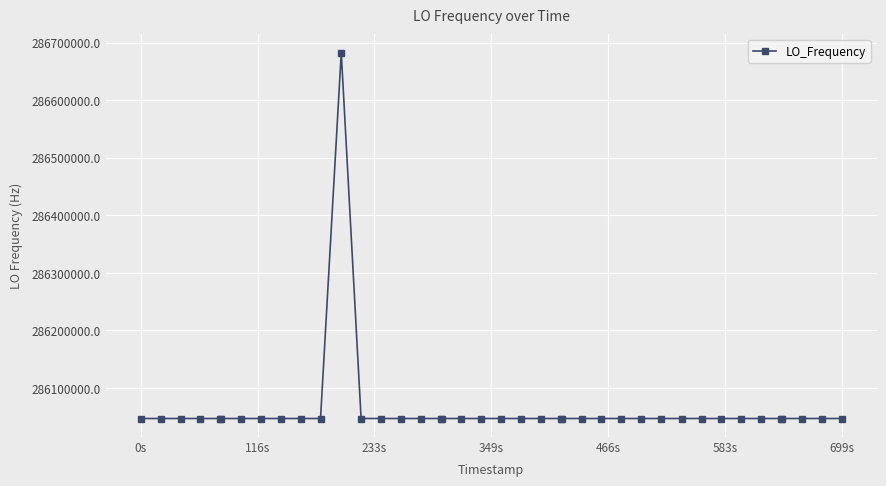

What is the sum of all values?

11442515611.0